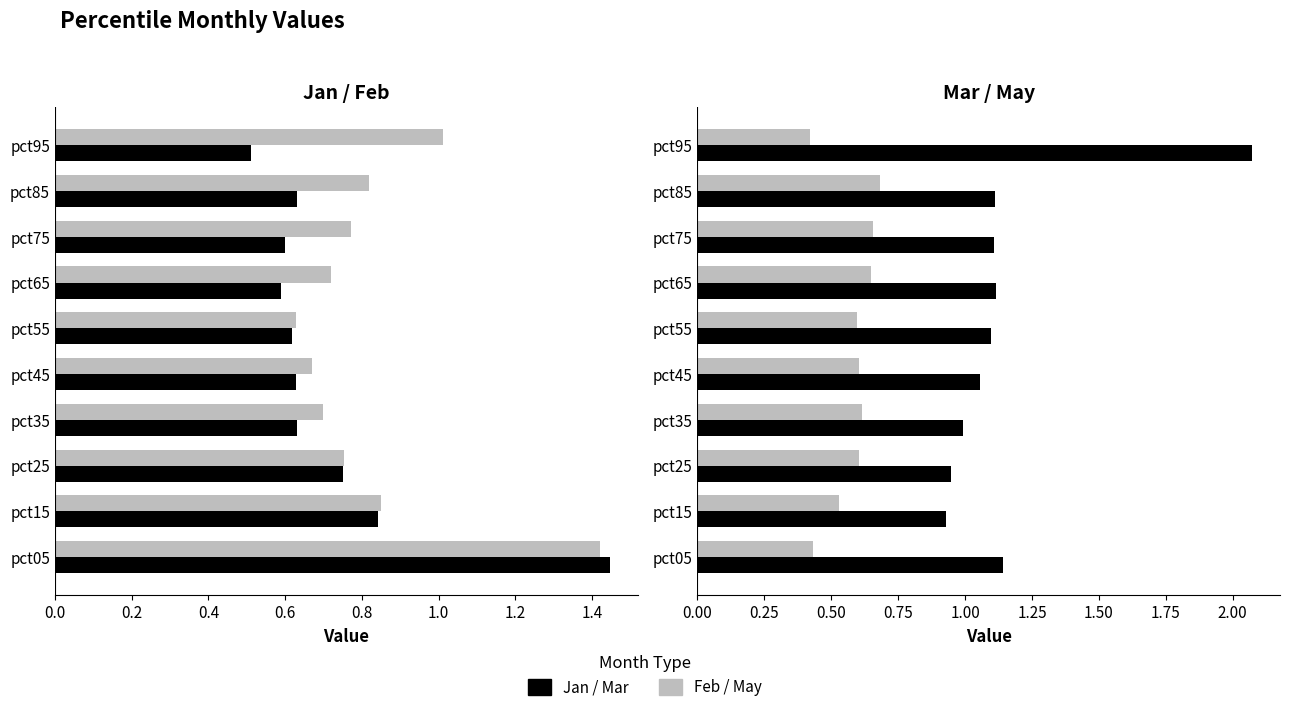

Reading left to right, extract all data points from this chart.

Jan: 1.4	0.8	0.8	0.6	0.6	0.6	0.6	0.6	0.6	0.5
Feb: 1.4	0.8	0.8	0.7	0.7	0.6	0.7	0.8	0.8	1.0
Mar: 1.1	0.9	0.9	1.0	1.1	1.1	1.1	1.1	1.1	2.1
May: 0.4	0.5	0.6	0.6	0.6	0.6	0.6	0.7	0.7	0.4